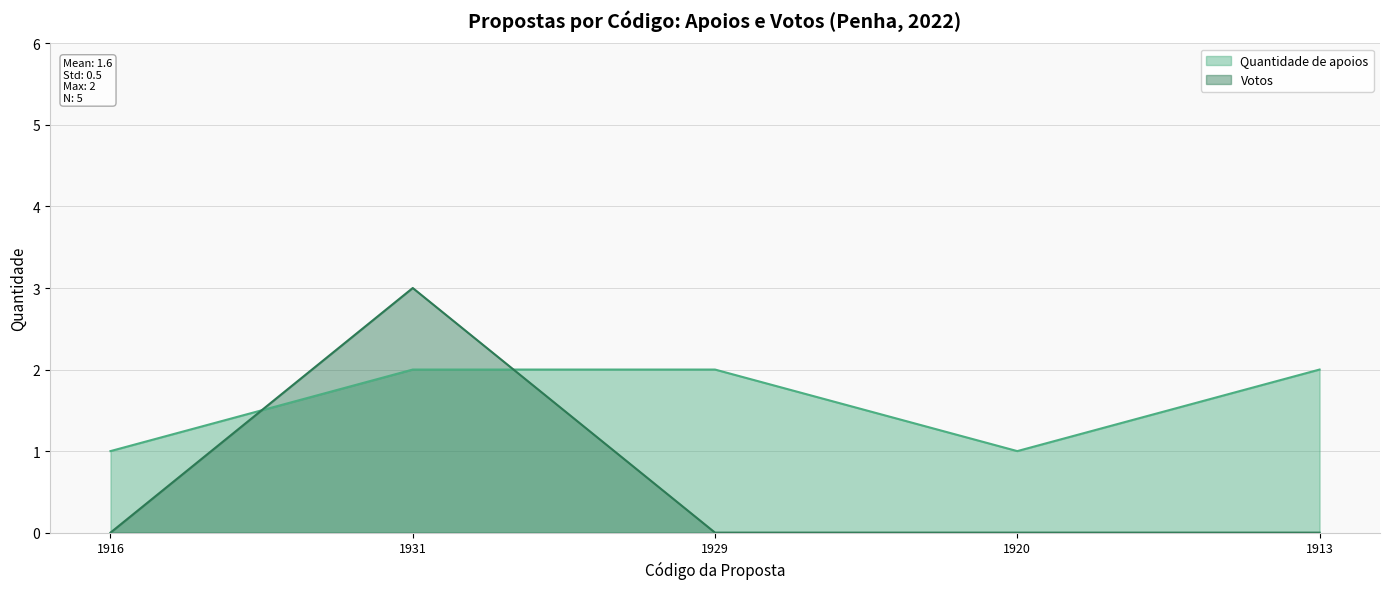

How many lines are shown in the chart?

2